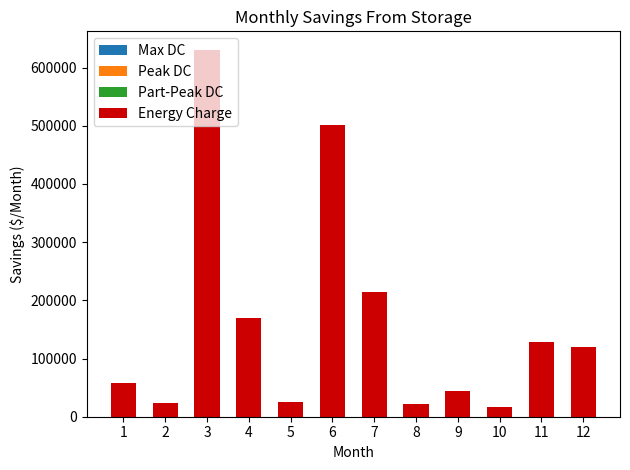

What is the minimum value shown in the chart?

16972.2